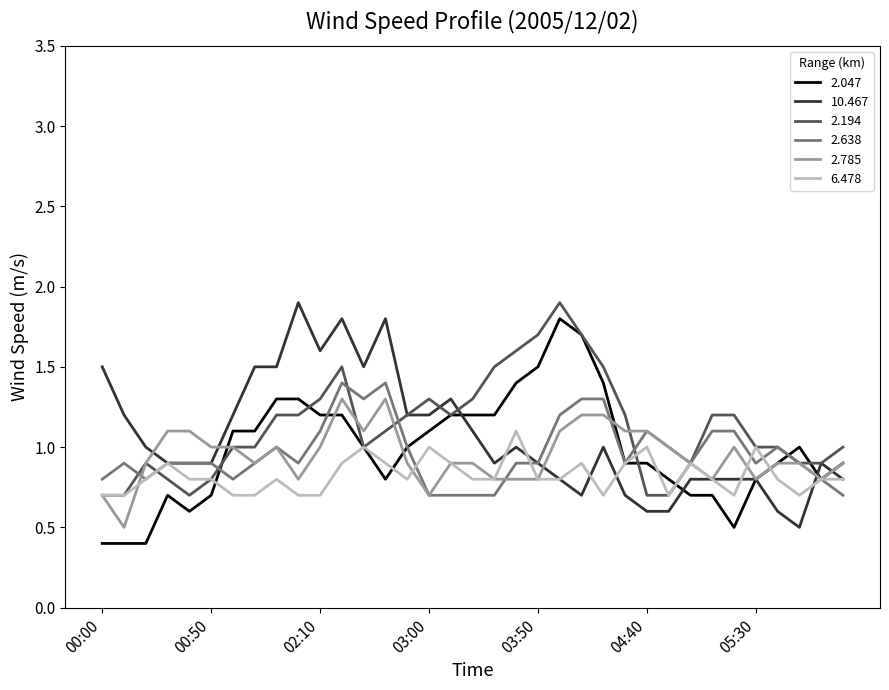

How many series are shown in this chart?

6